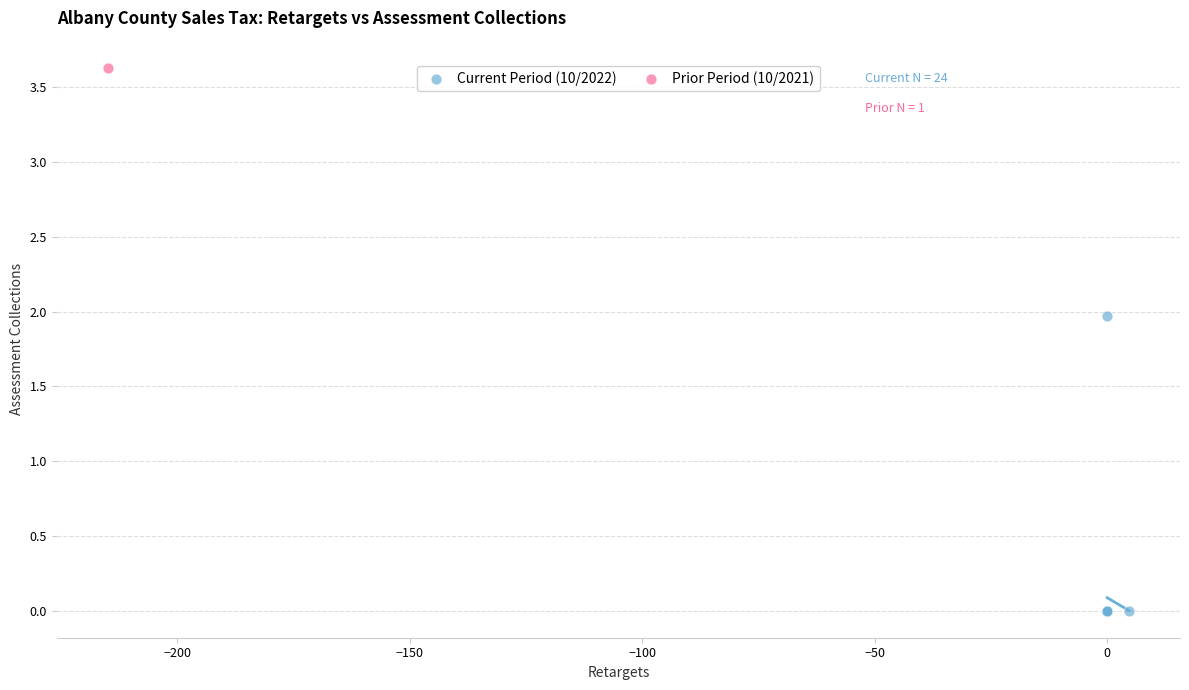

What are all the series names shown in the legend?

Current Period (10/2022), Prior Period (10/2021)